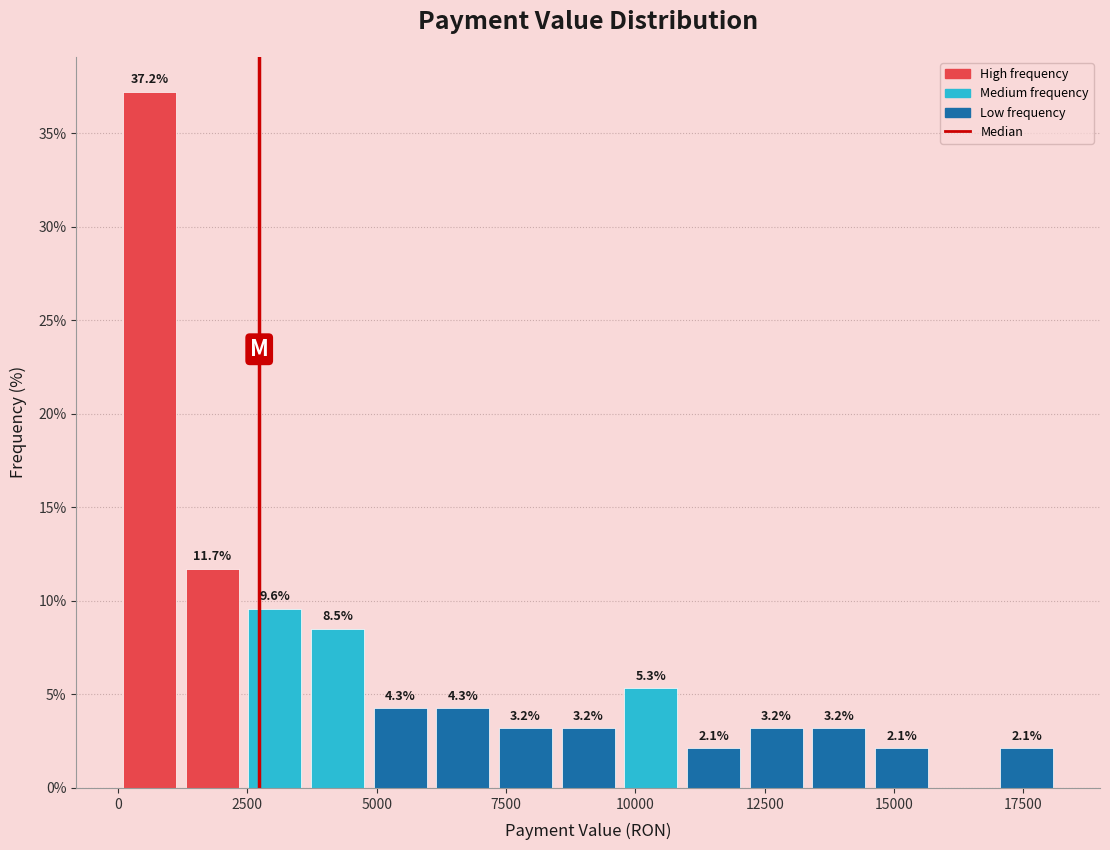

Read against the x-axis, roughly where is the centre of the tallest bar?

500